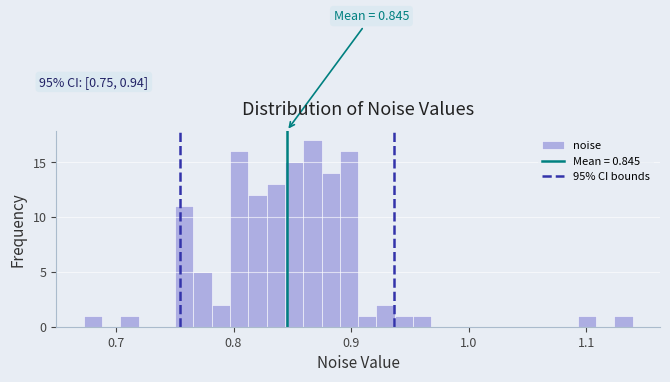

Around what value on the x-axis is the tallest bar? Give the approximate position of its centre, as read against the axis.

0.87